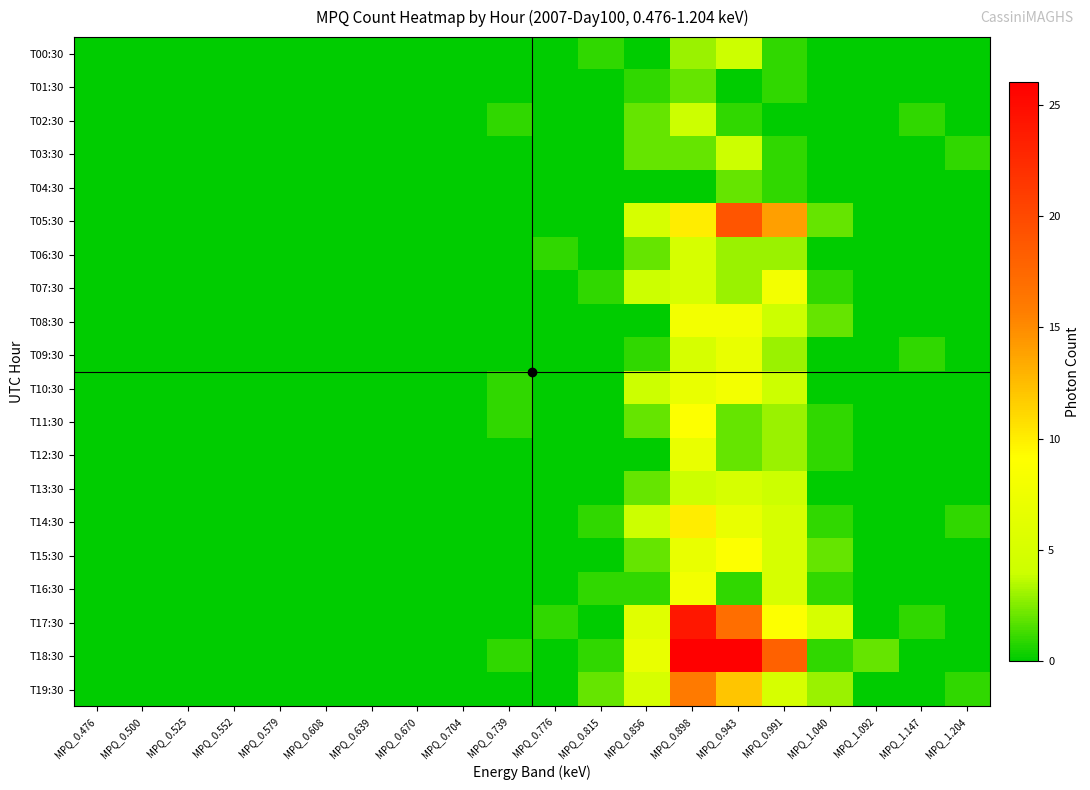

Which series has the largest range (max minus min)?

T18:30